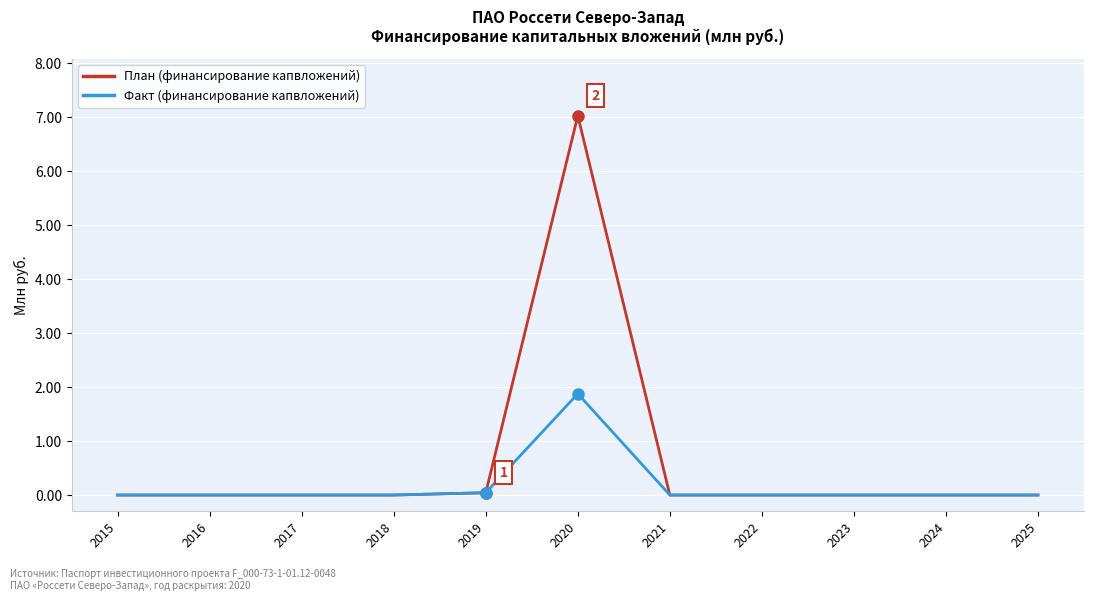

How many categories are shown in the chart?

11